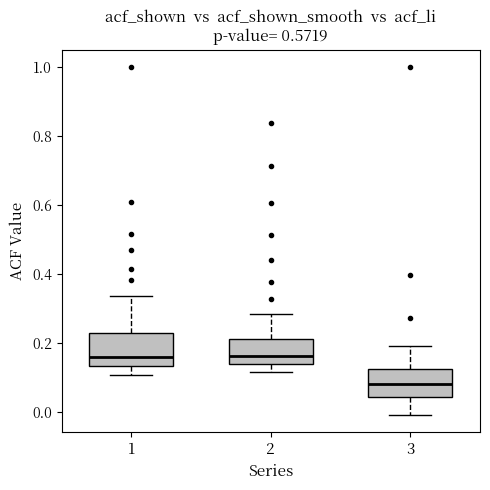

Which box has the lowest median line?

3